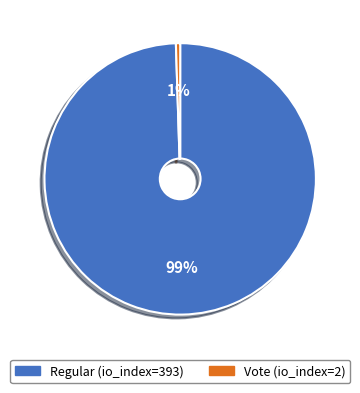

Which category has the biggest portion of the pie?

Regular (io_index=393)